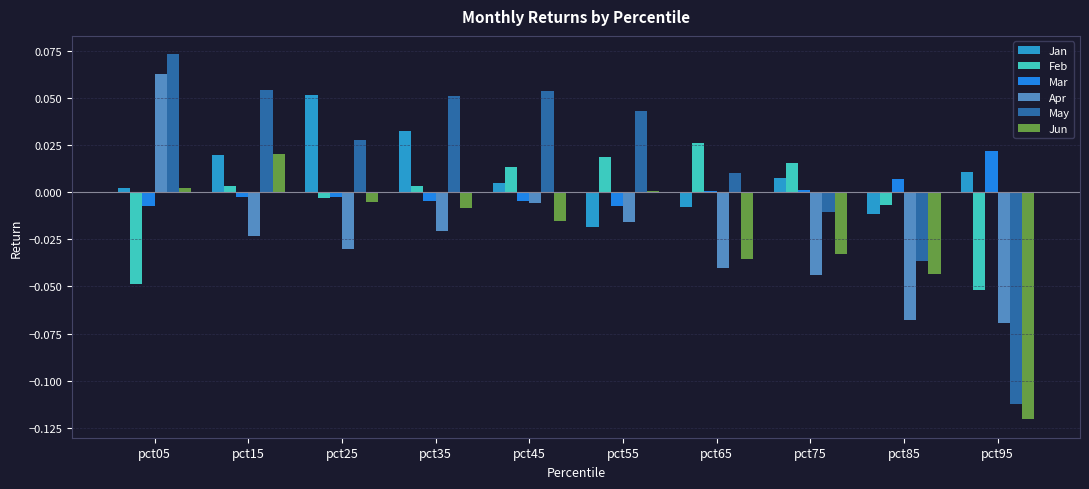

Which series changed the most between pct25 and pct45?

Jan